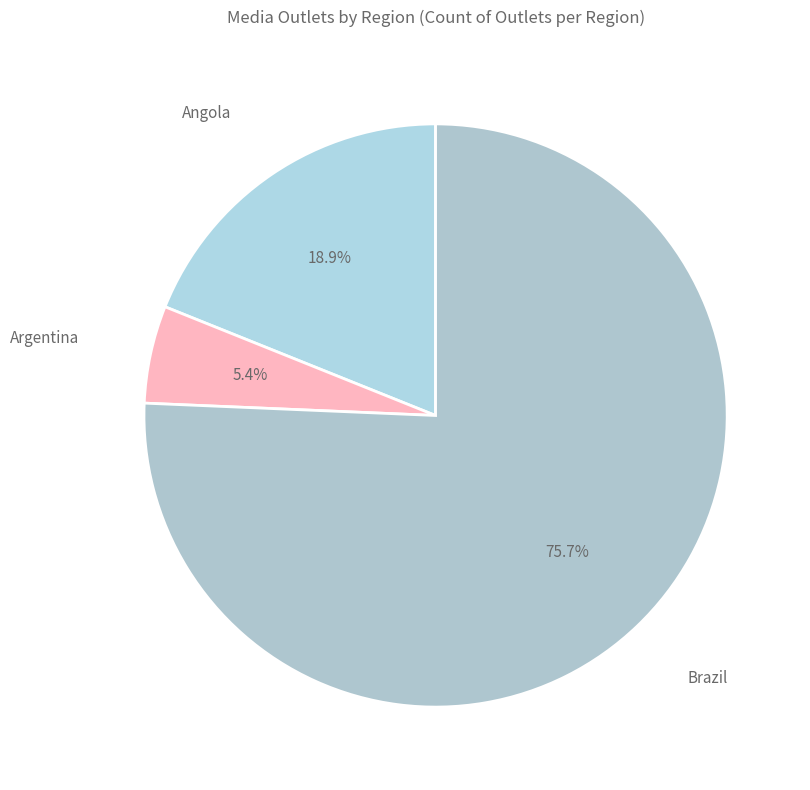

Does any single category account for the majority?

Yes